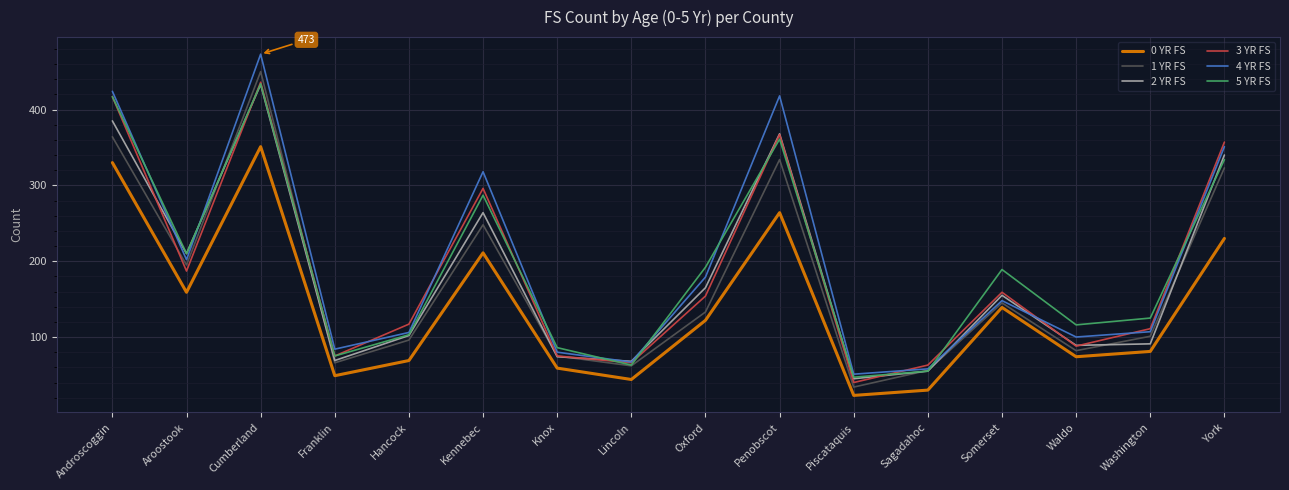

What is the maximum value shown in the chart?

473